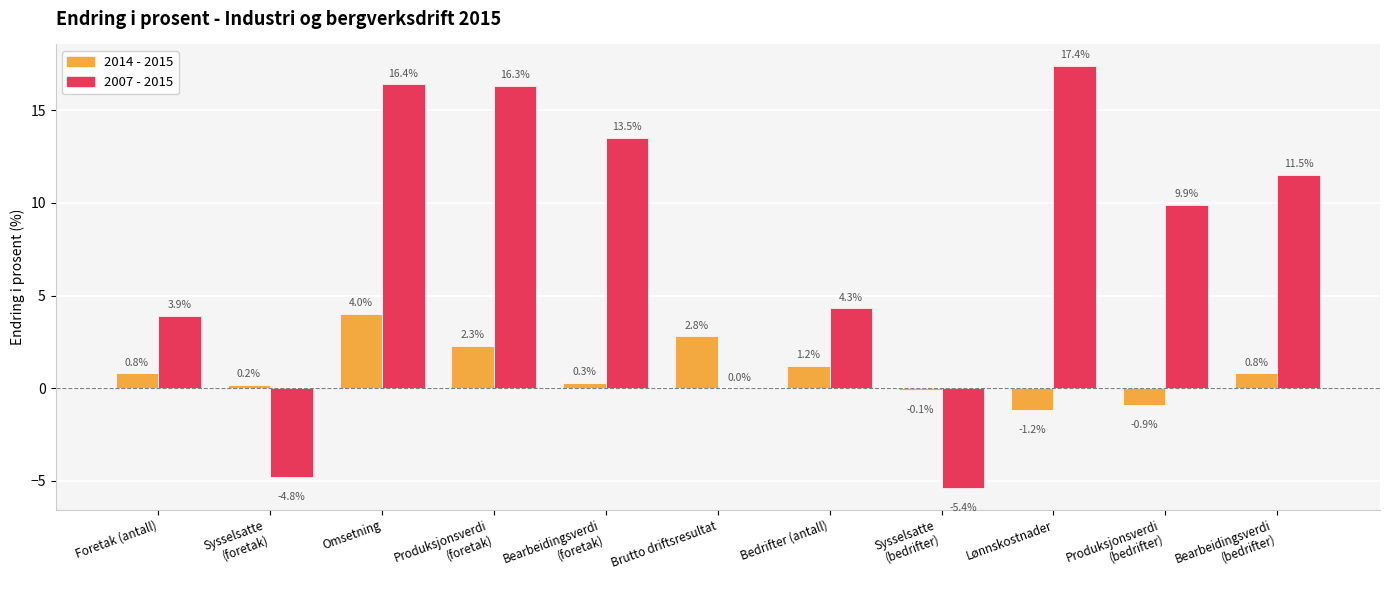

Is it true that 2007 - 2015 equals 17.4 at Lønnskostnader?

True